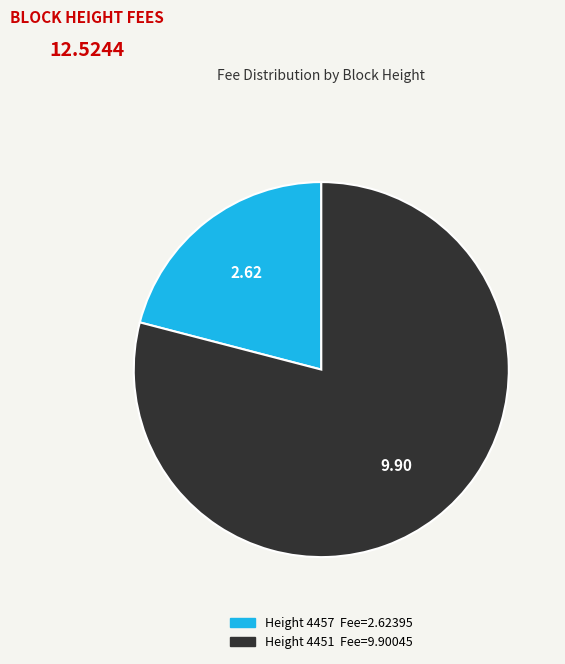

Is there any slice that represents more than half of the pie?

Yes